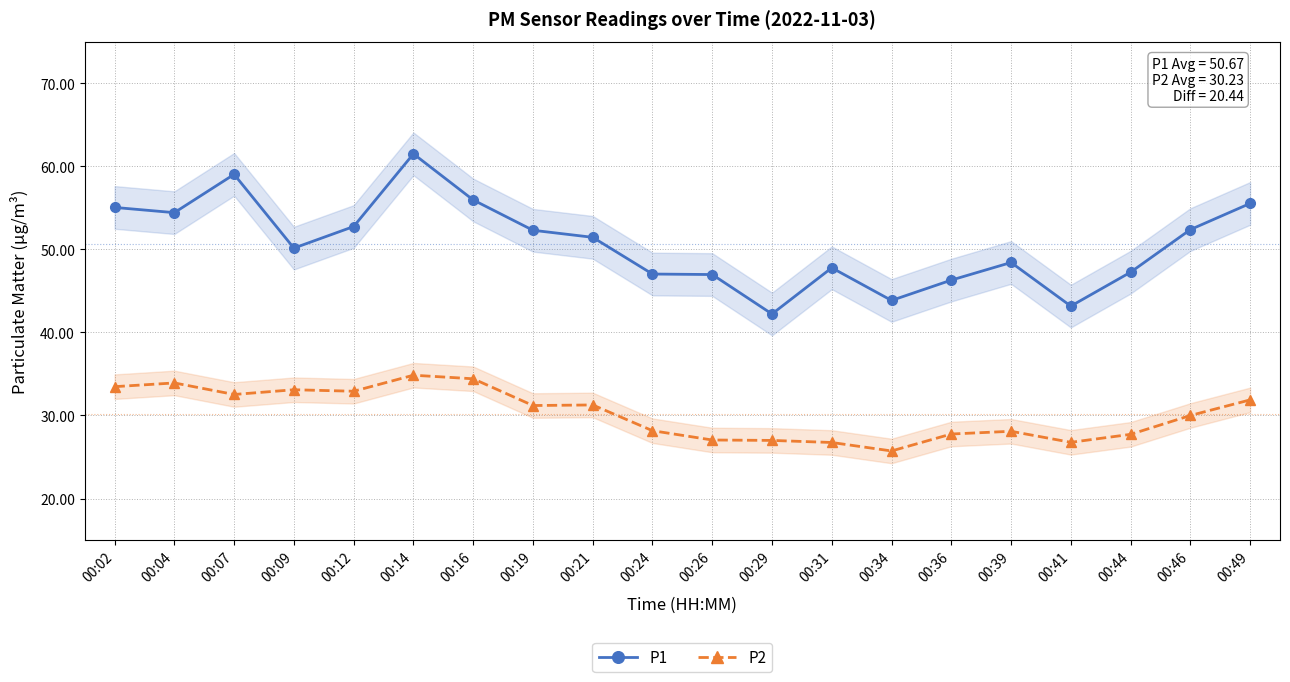

What is the sum of the P1 values at 00:26 and 00:46?

99.3